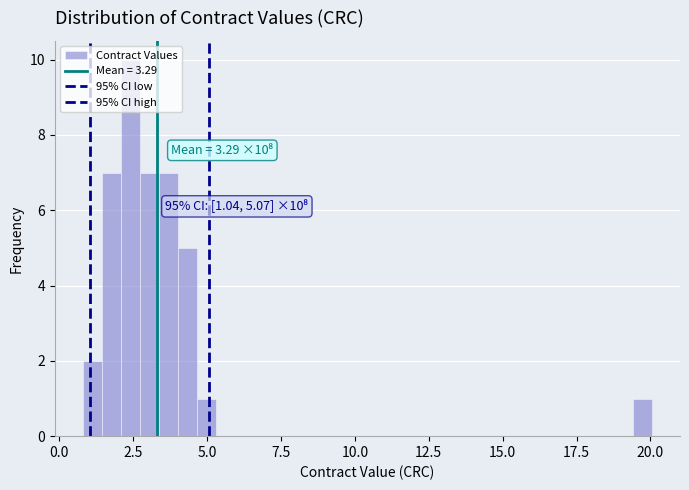

Read against the x-axis, roughly where is the centre of the tallest bar?

2.5